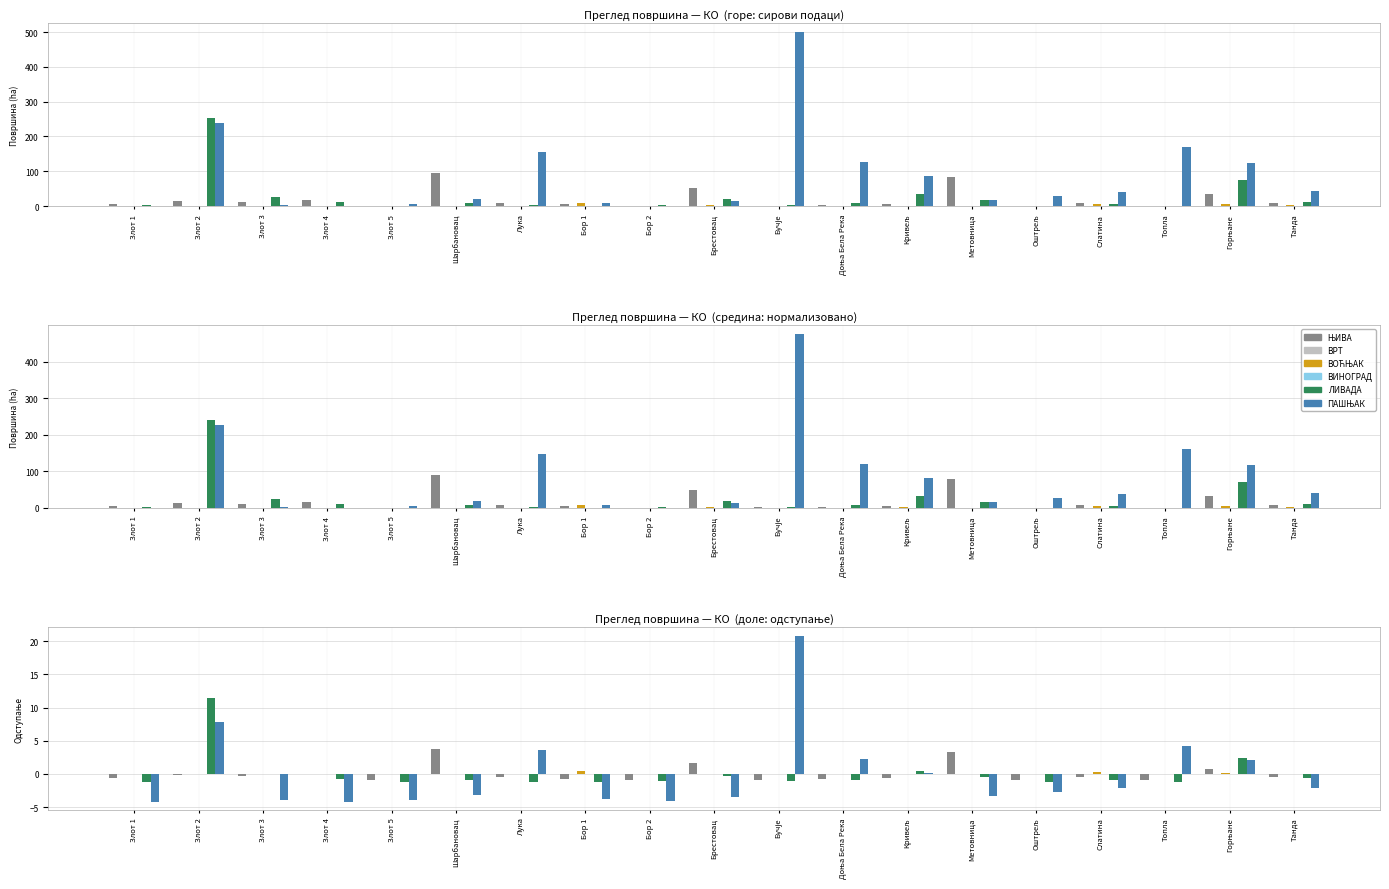

Rank the series at Метовница from lowest to highest value.

ПАШЊАК, ЛИВАДА, ВОЋЊАК, ВРТ, ВИНОГРАД, ЊИВА